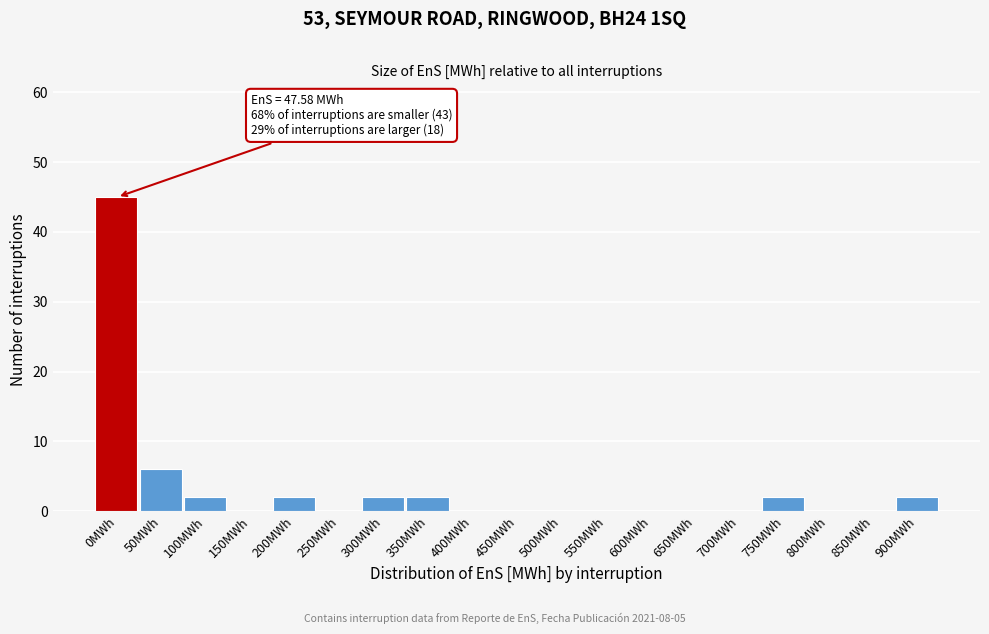

Reading left to right, extract all data points from this chart.

0MWh=45	50MWh=6	100MWh=2	150MWh=0	200MWh=2	250MWh=0	300MWh=2	350MWh=2	400MWh=0	450MWh=0	500MWh=0	550MWh=0	600MWh=0	650MWh=0	700MWh=0	750MWh=2	800MWh=0	850MWh=0	900MWh=2